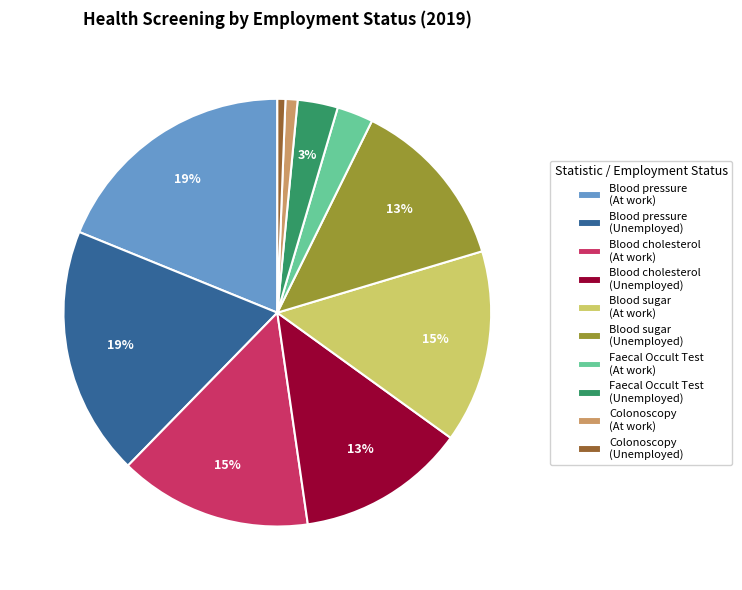

Which has a higher value, Blood cholesterol (Unemployed) or Blood pressure (Unemployed)?

Blood pressure (Unemployed)